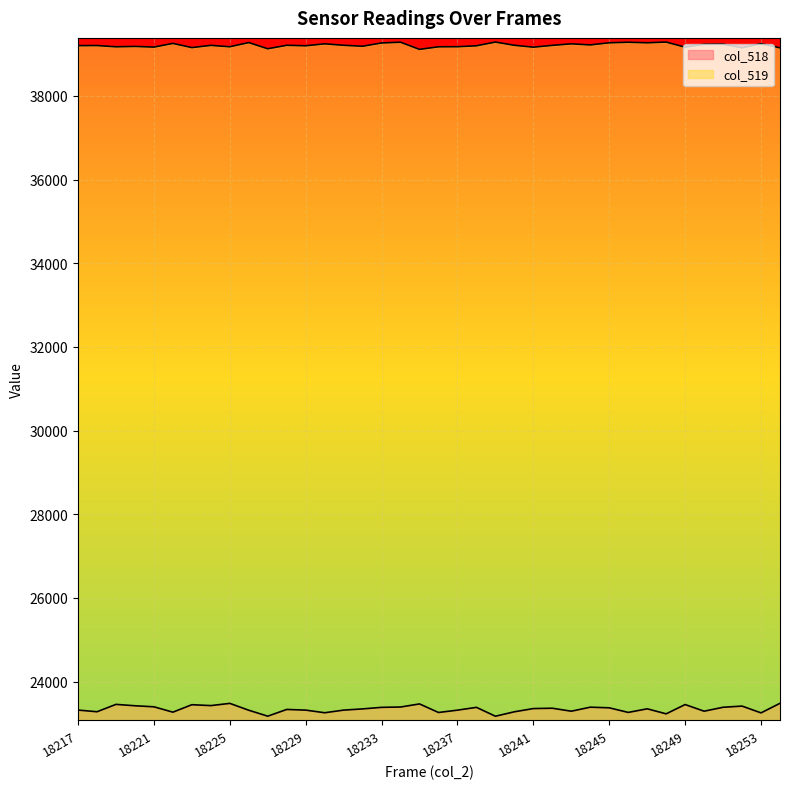

Which series has the widest spread of values?

col_518